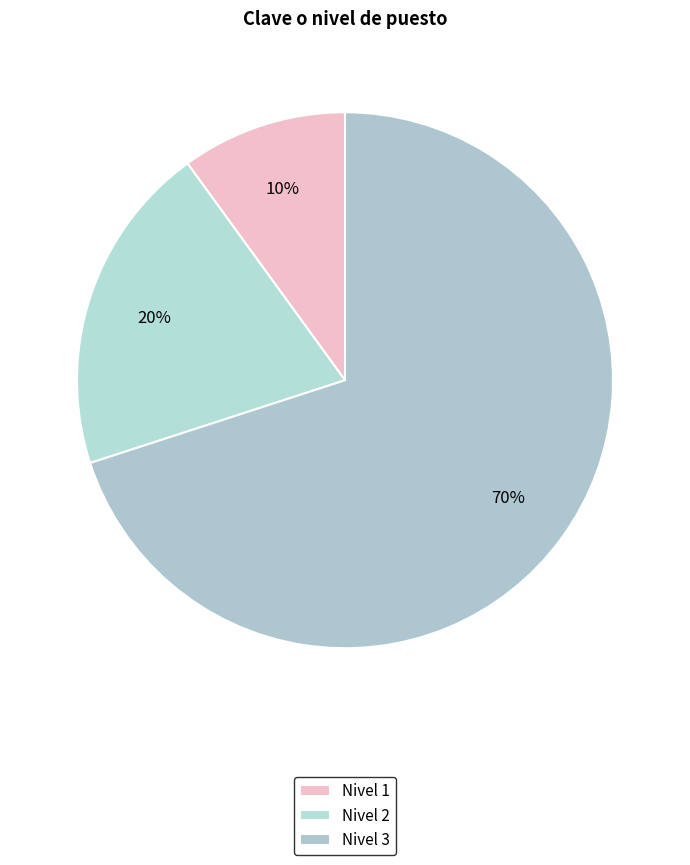

Count the number of slices in the pie.

3